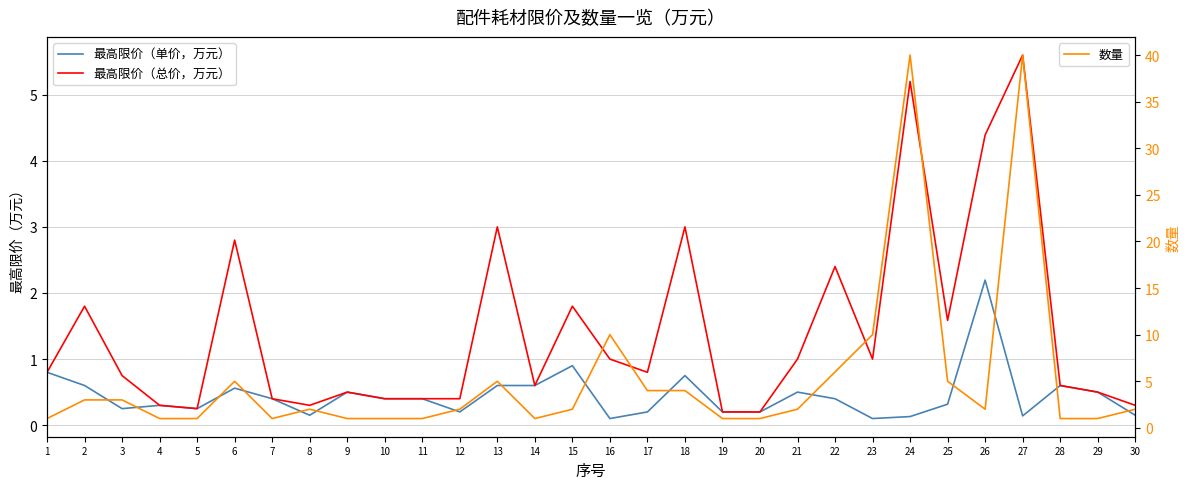

What is the average value of the 数量 series?

5